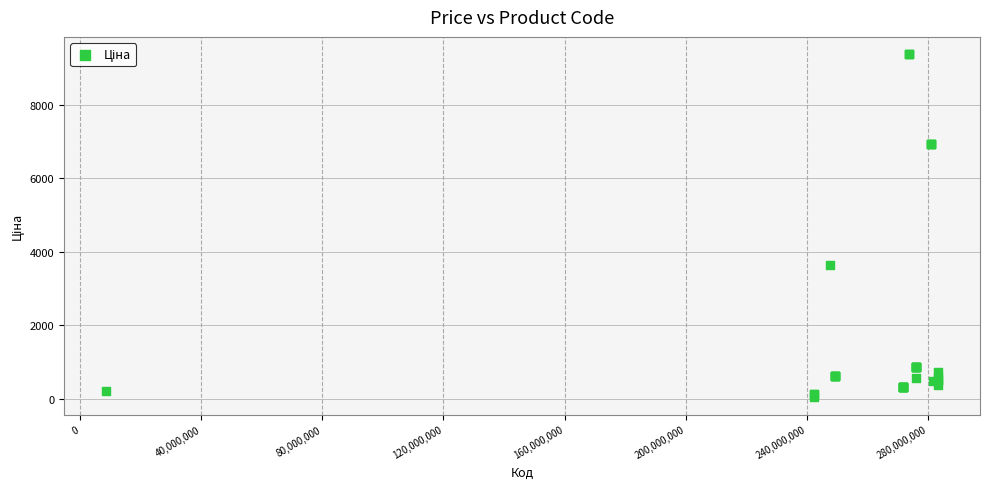

What Y value in the scatter plot is closest to 4707?

3646.5